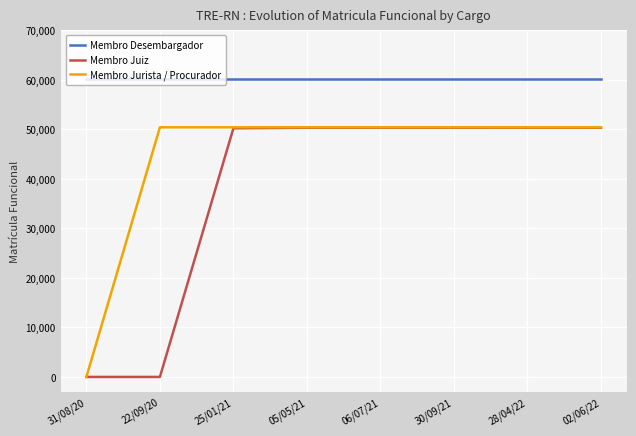

Is the value of Membro Juiz at 05/05/21 greater than the value of Membro Desembargador at 25/01/21?

No